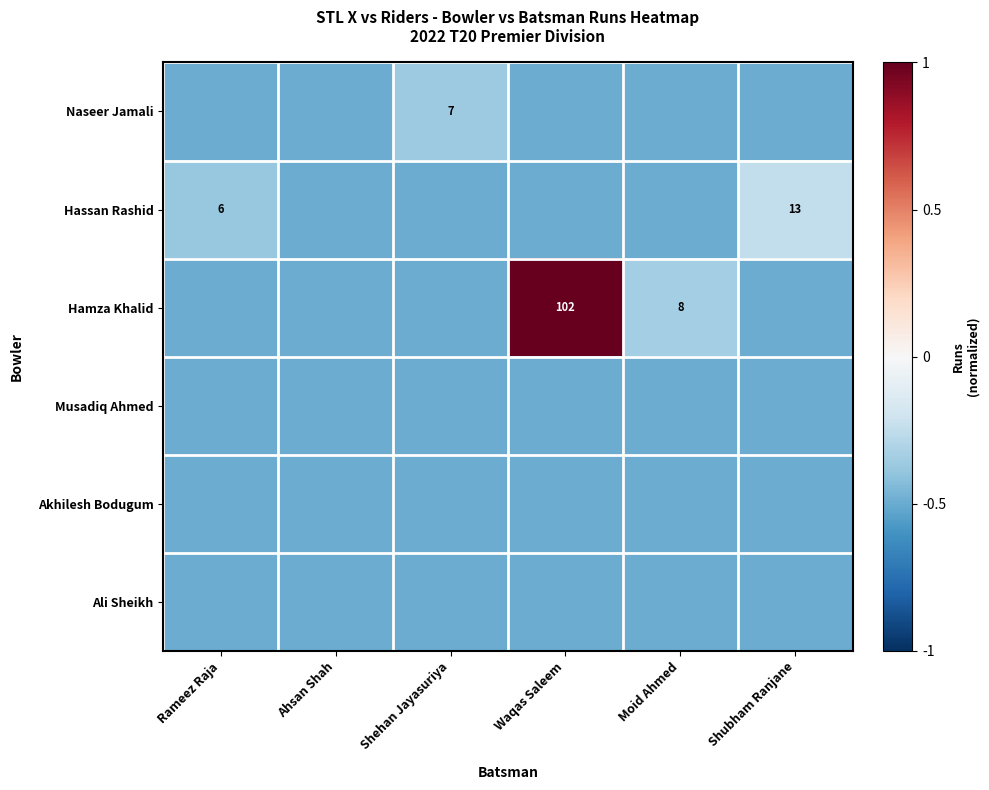

What is the spread (max minus min) of values at Waqas Saleem?

1.5